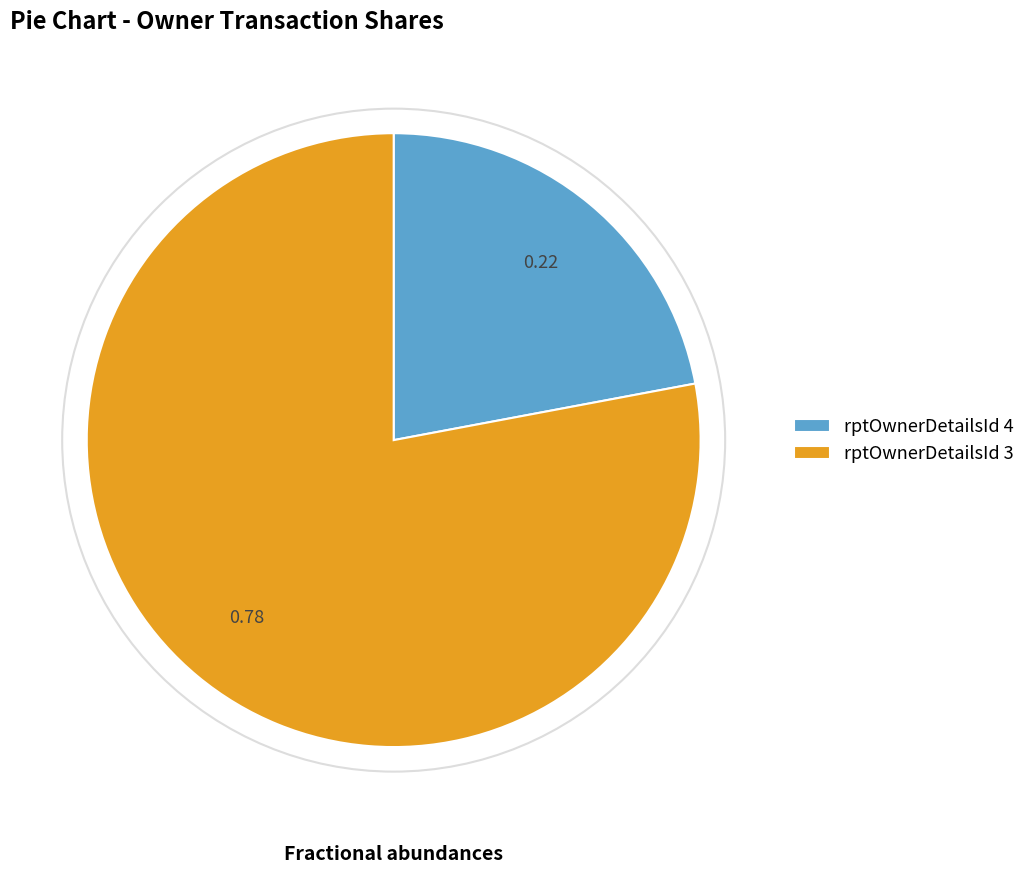

Approximately how many times larger is the value at rptOwnerDetailsId 3 compared to rptOwnerDetailsId 4?

3.5